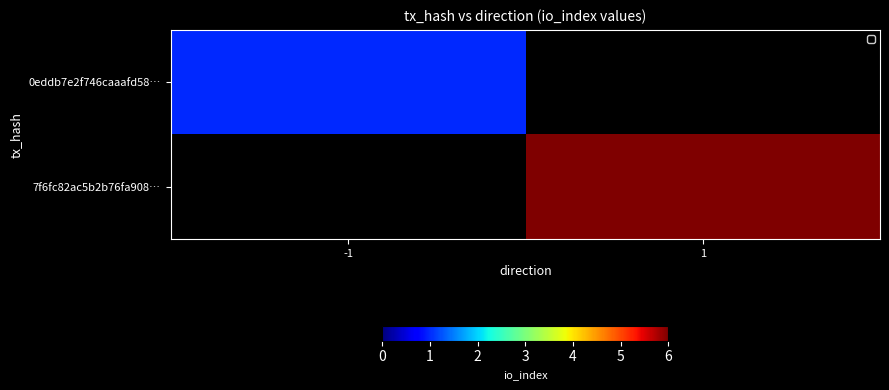

Which series has the largest range (max minus min)?

0eddb7e2f746caaafd58…